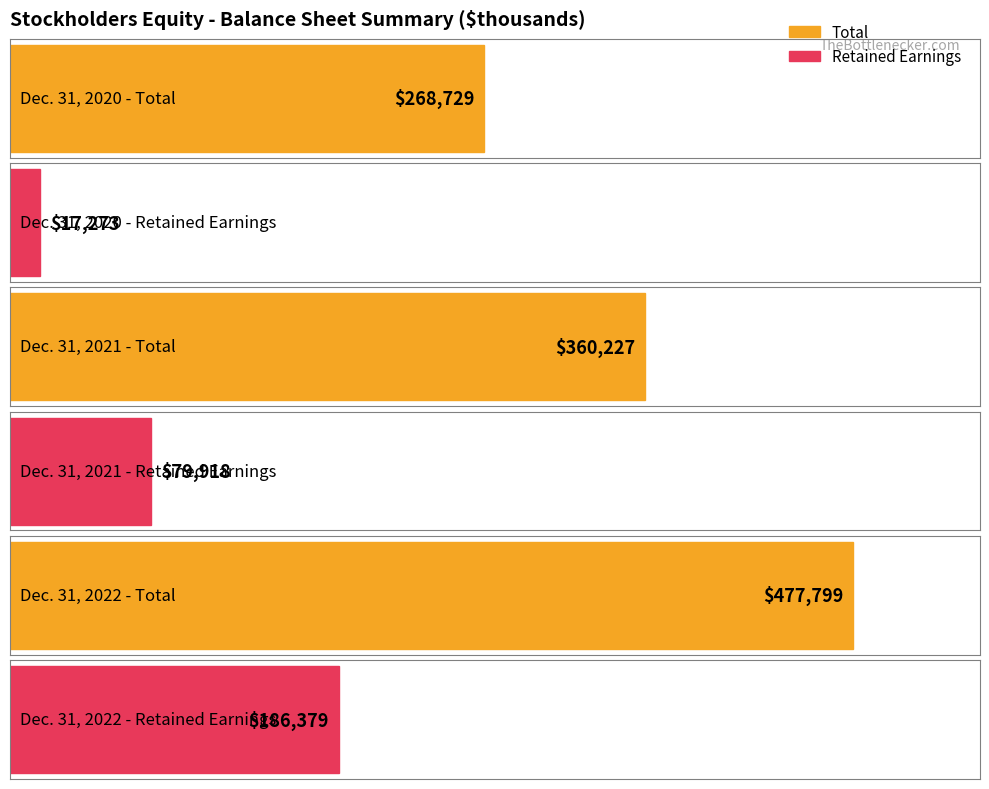

The Retained Earnings series shows 186379 at Dec. 31, 2022. True or false?

True